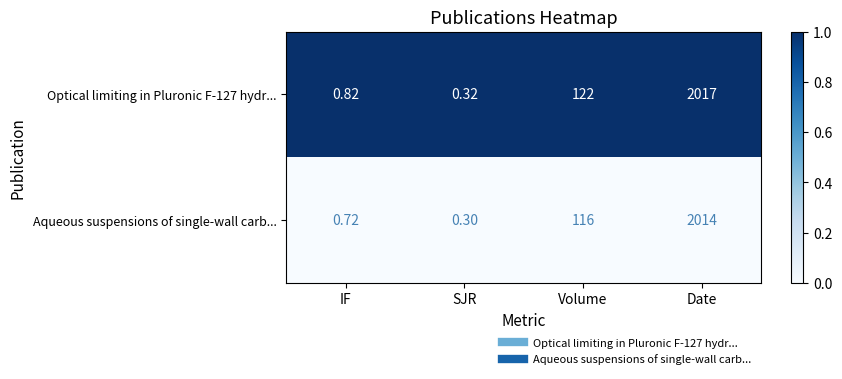

At which category is the sum across all series the highest?

Date